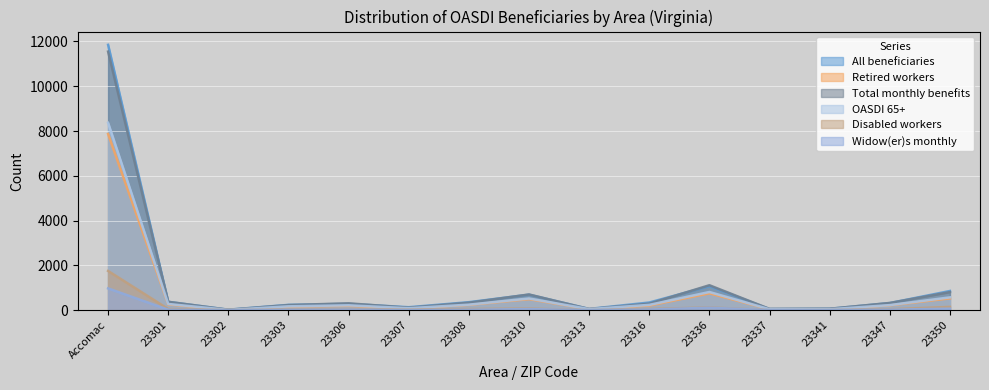

Is the value of Retired workers at 23302 greater than the value of OASDI 65+ at 23303?

No